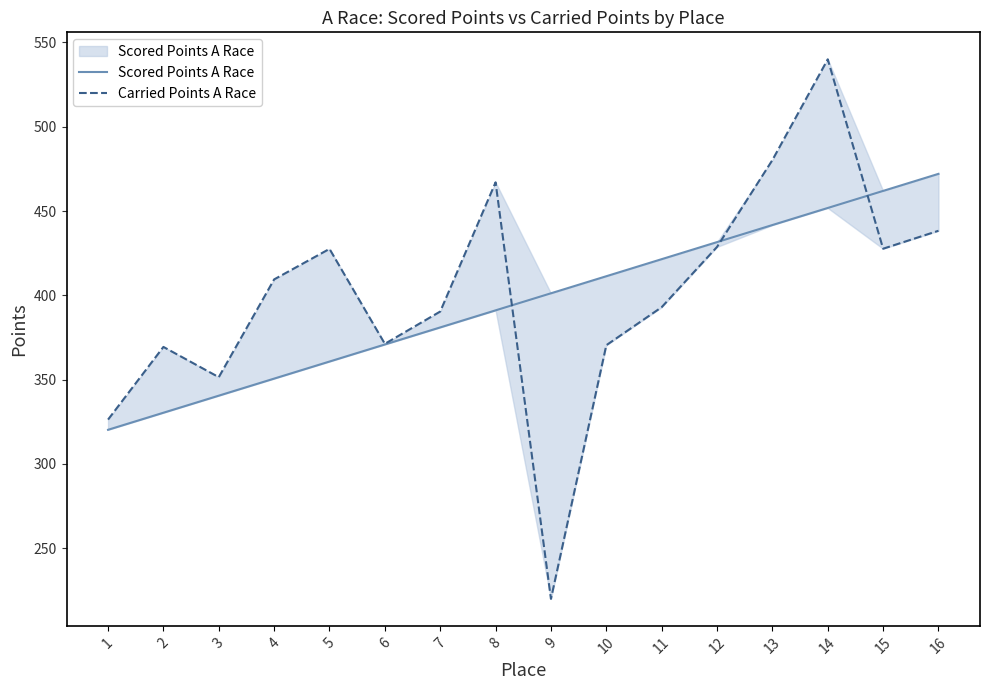

At which category does the chart reach its peak across all series?

14